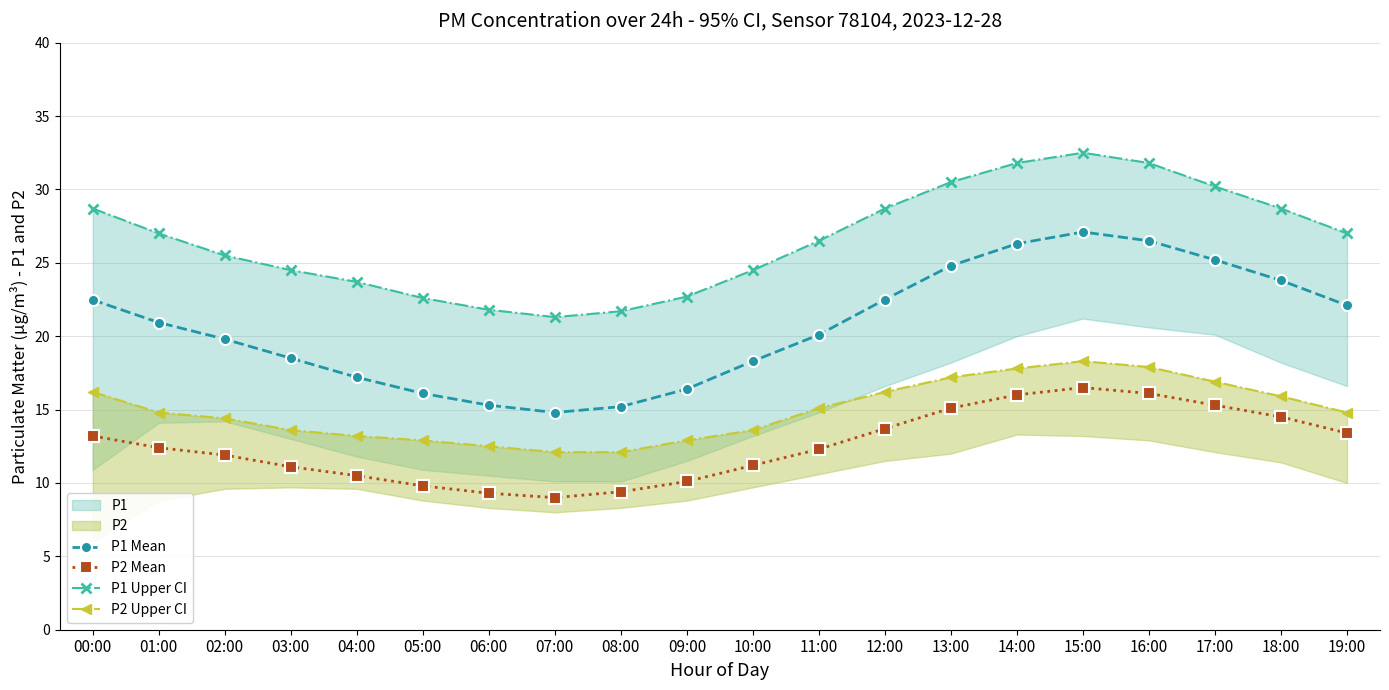

Which series has the largest total across all categories?

P1 Upper CI